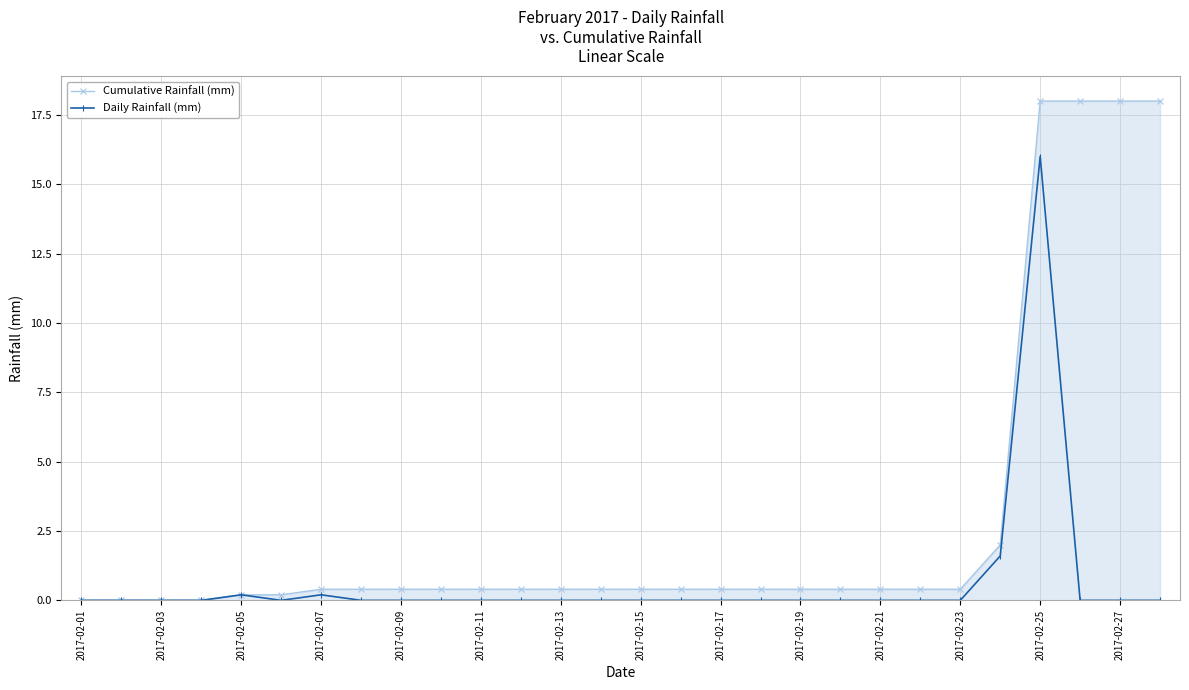

List the series in order of their peak value, highest first.

Cumulative Rainfall (mm), Daily Rainfall (mm)